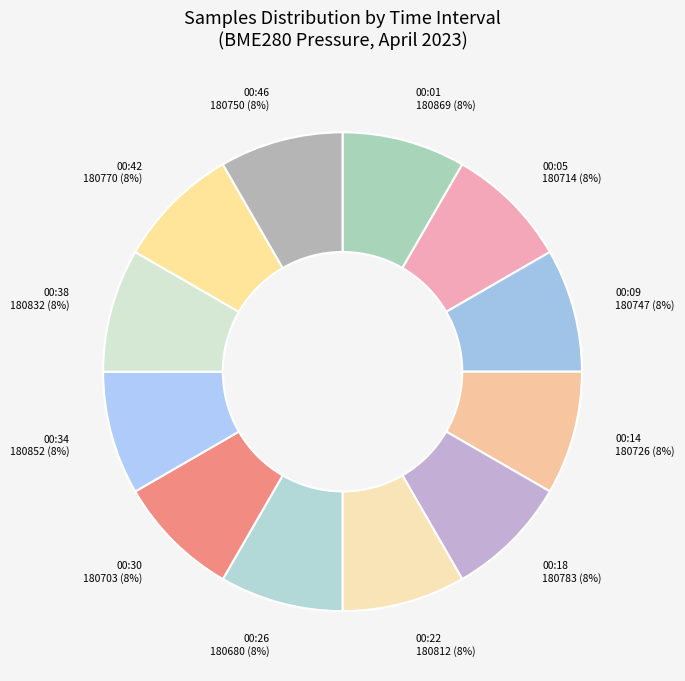

To the nearest percent, what percentage of the pie is 00:09?

8%